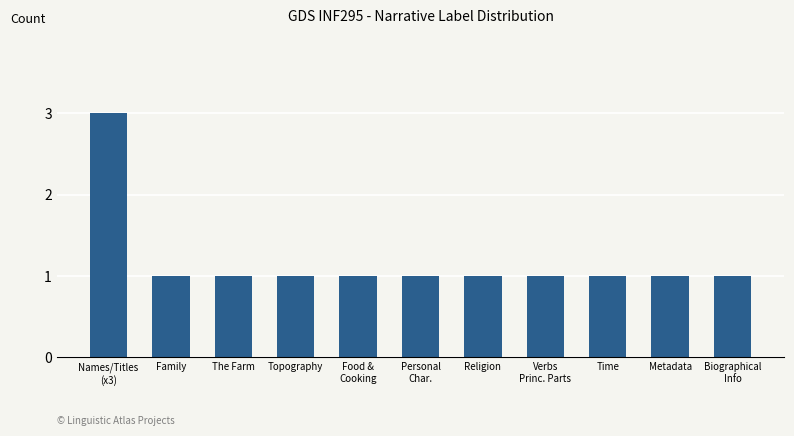

The chart shows a value of 1 at Topography. True or false?

True